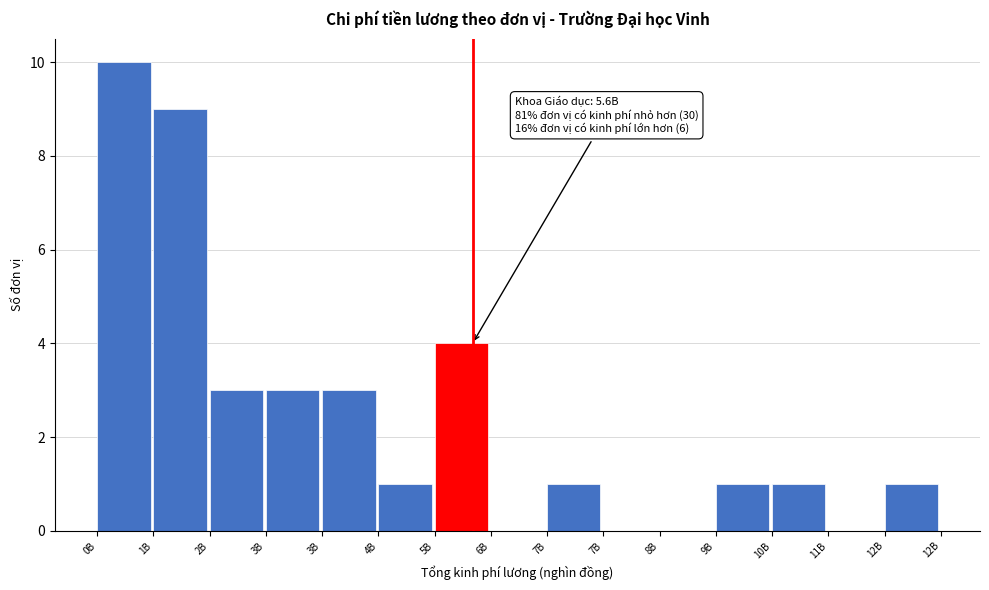

Are the bars horizontal?

No